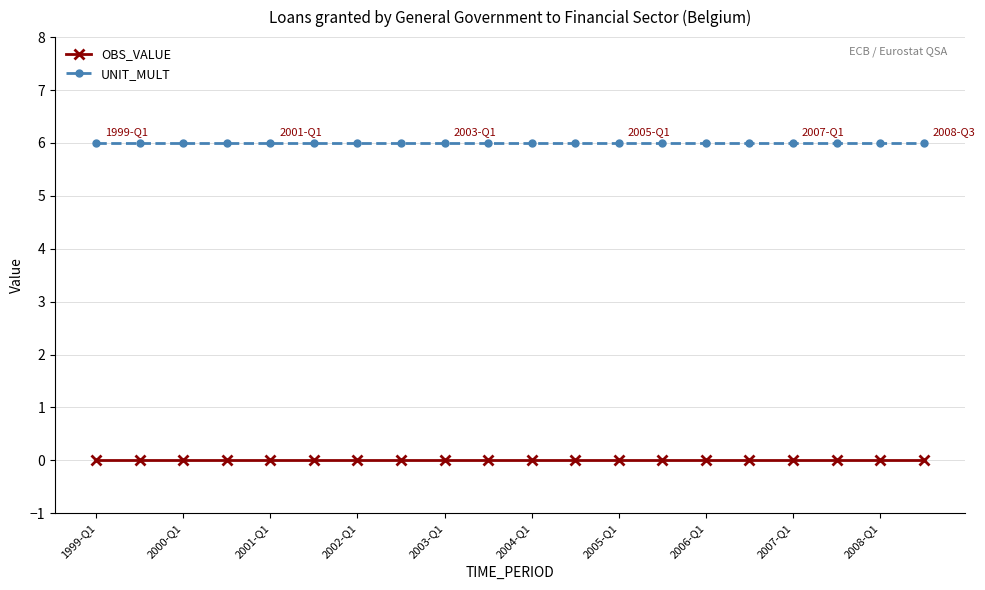

Rank the series by their average value, from lowest to highest.

OBS_VALUE, UNIT_MULT